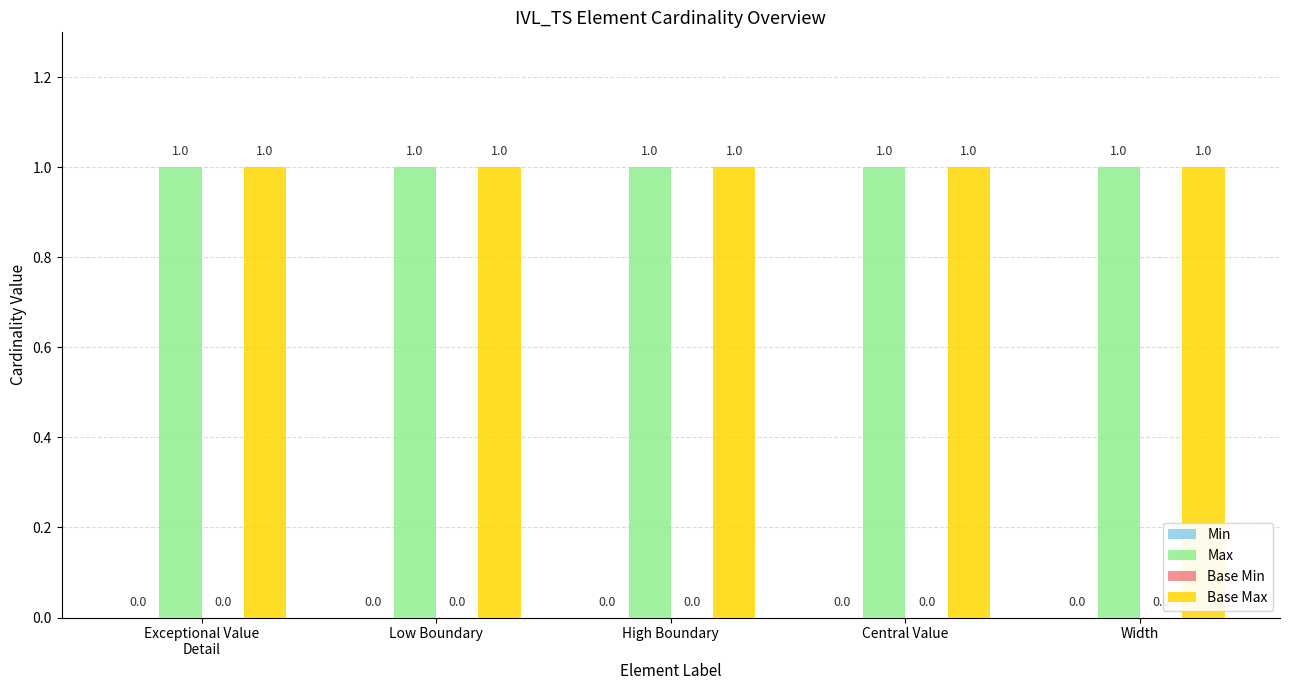

How many bars are there in each group?

4